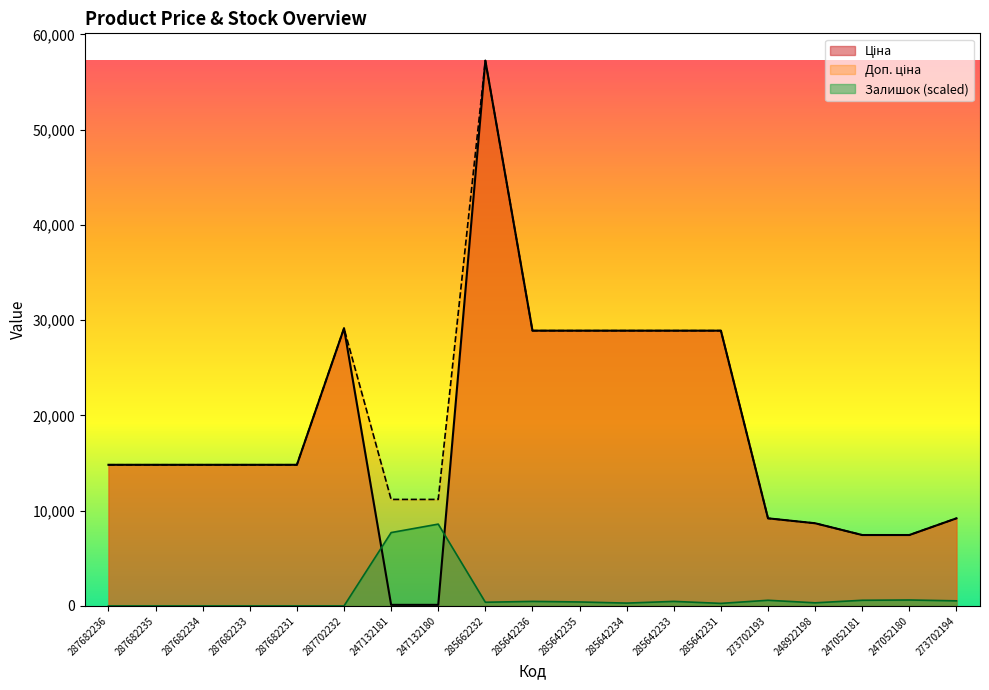

Between 285642233 and 287682234, which is larger?

285642233